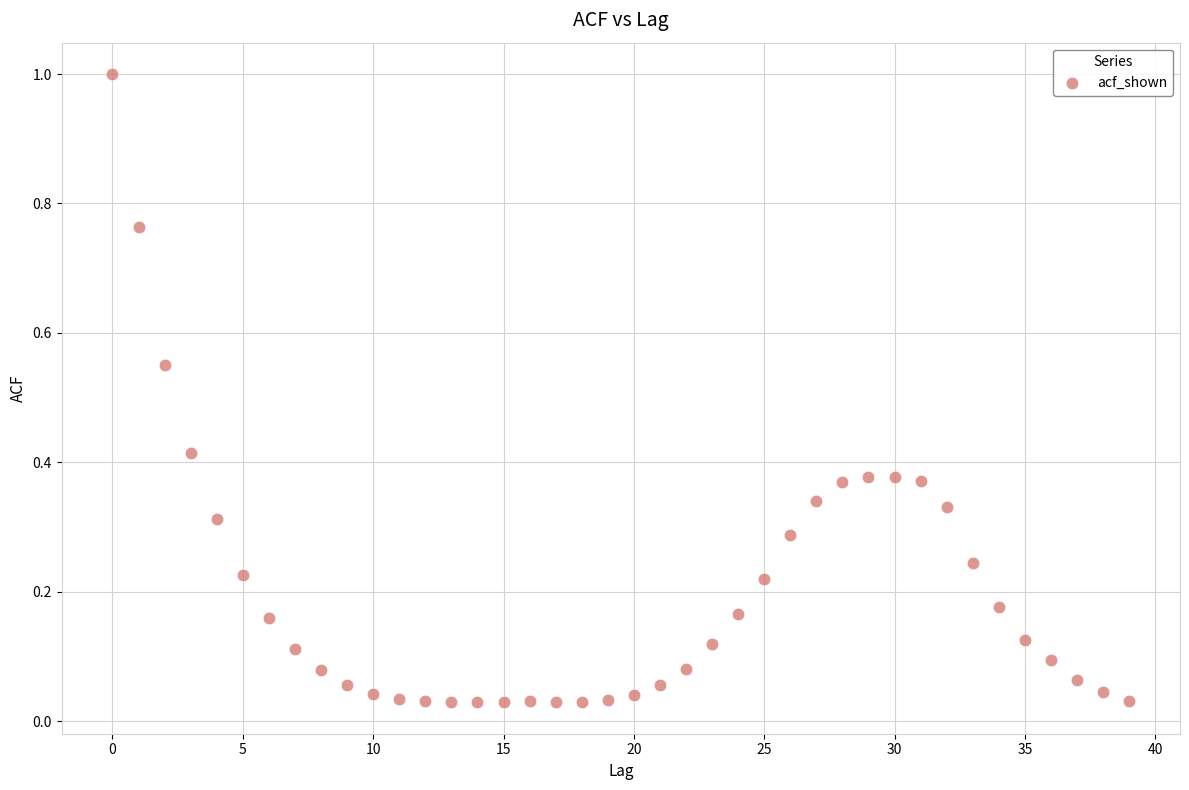

What is the range of Y values (max minus min)?

1.0